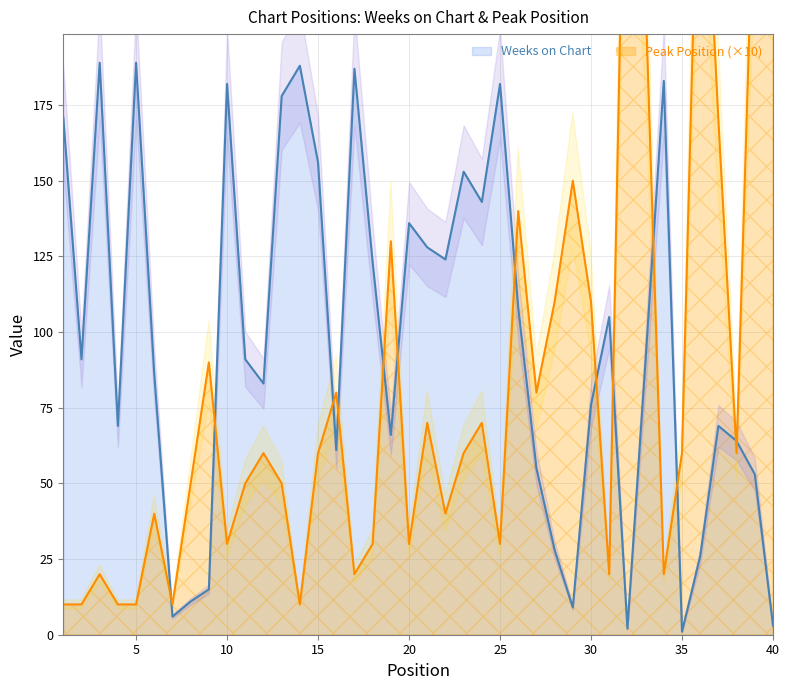

What is the value of the Weeks on Chart point at the 6th from the left?

86